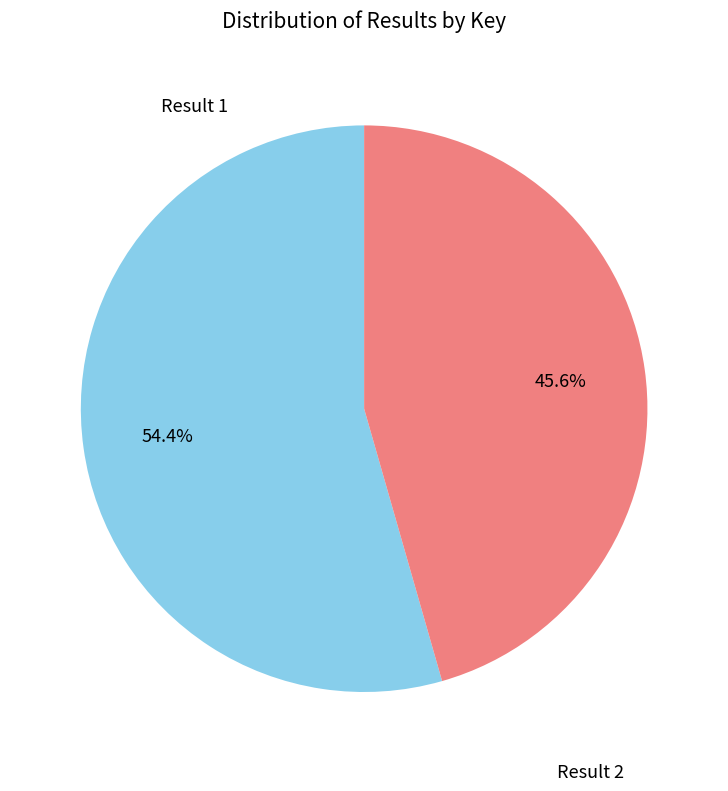

Count the number of slices in the pie.

2